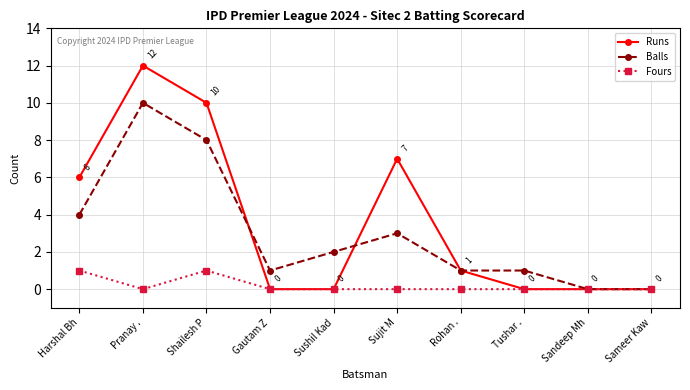

Which series has the widest spread of values?

Runs